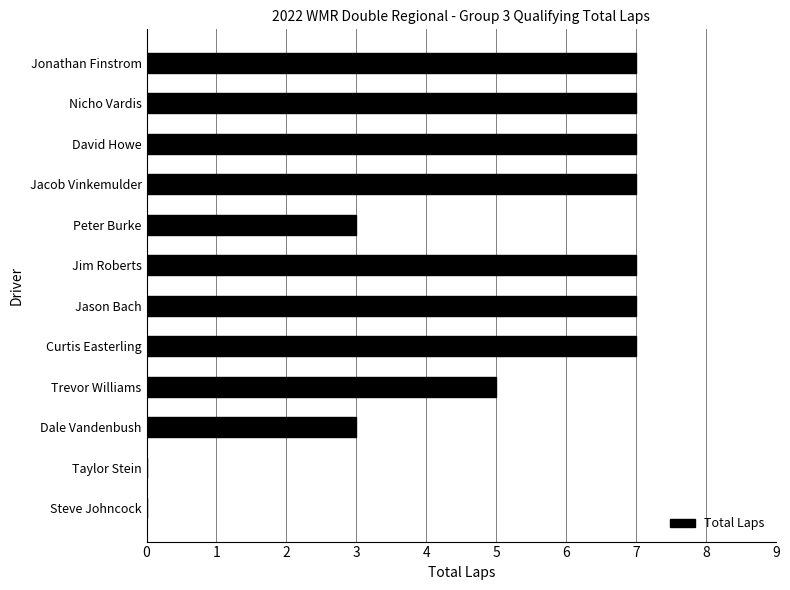

The chart shows a value of 5 at Nicho Vardis. True or false?

False